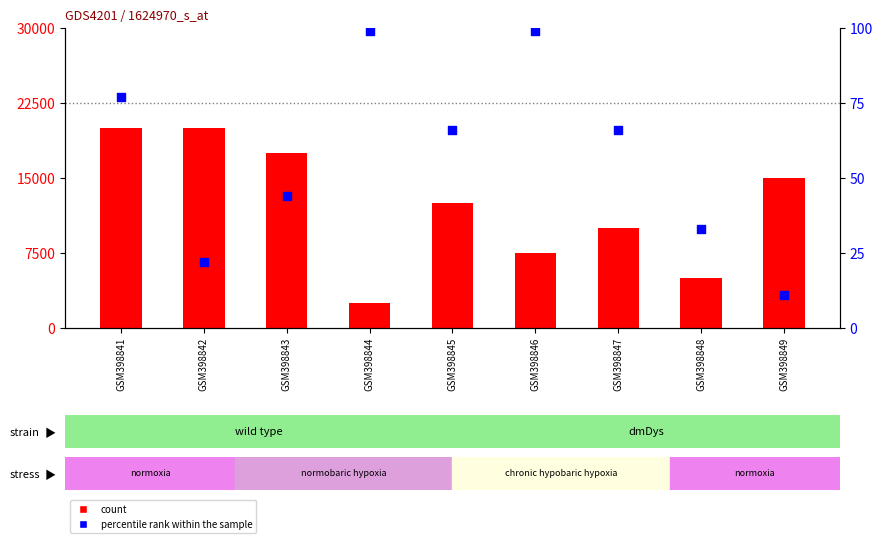

Is the value of count at GSM398849 greater than the value of percentile rank within the sample at GSM398847?

Yes